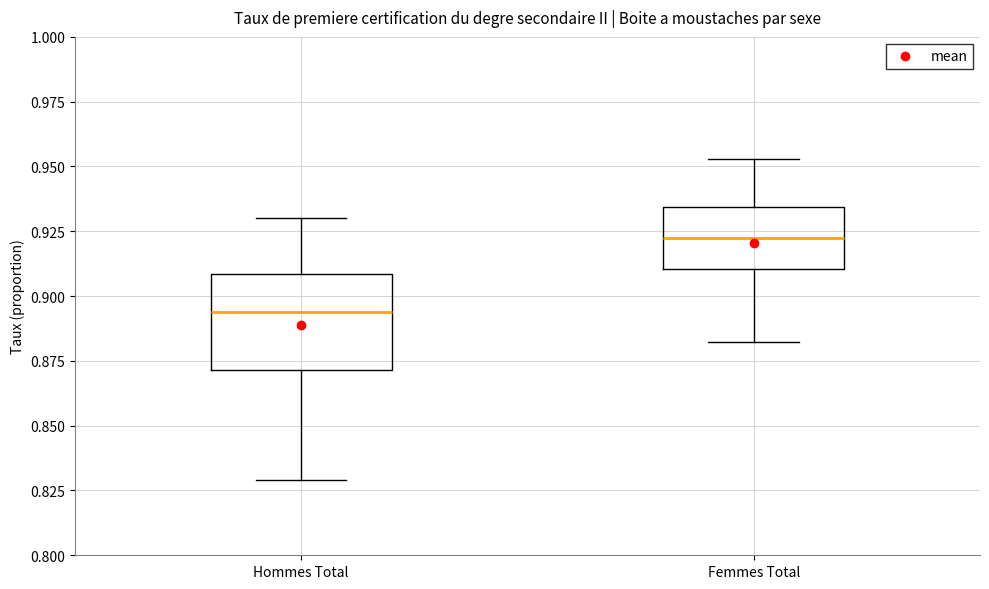

Reading left to right, transcribe this box plot: for each box, give where its median line is, the range the box spans, and where its two whiskers end, as read against the y-axis. The values are not printed on the chart, so give them approximately, as read against the axis.

Hommes Total: median 0.895, box 0.870 to 0.910, whiskers 0.830 to 0.930
Femmes Total: median 0.920, box 0.910 to 0.935, whiskers 0.880 to 0.955